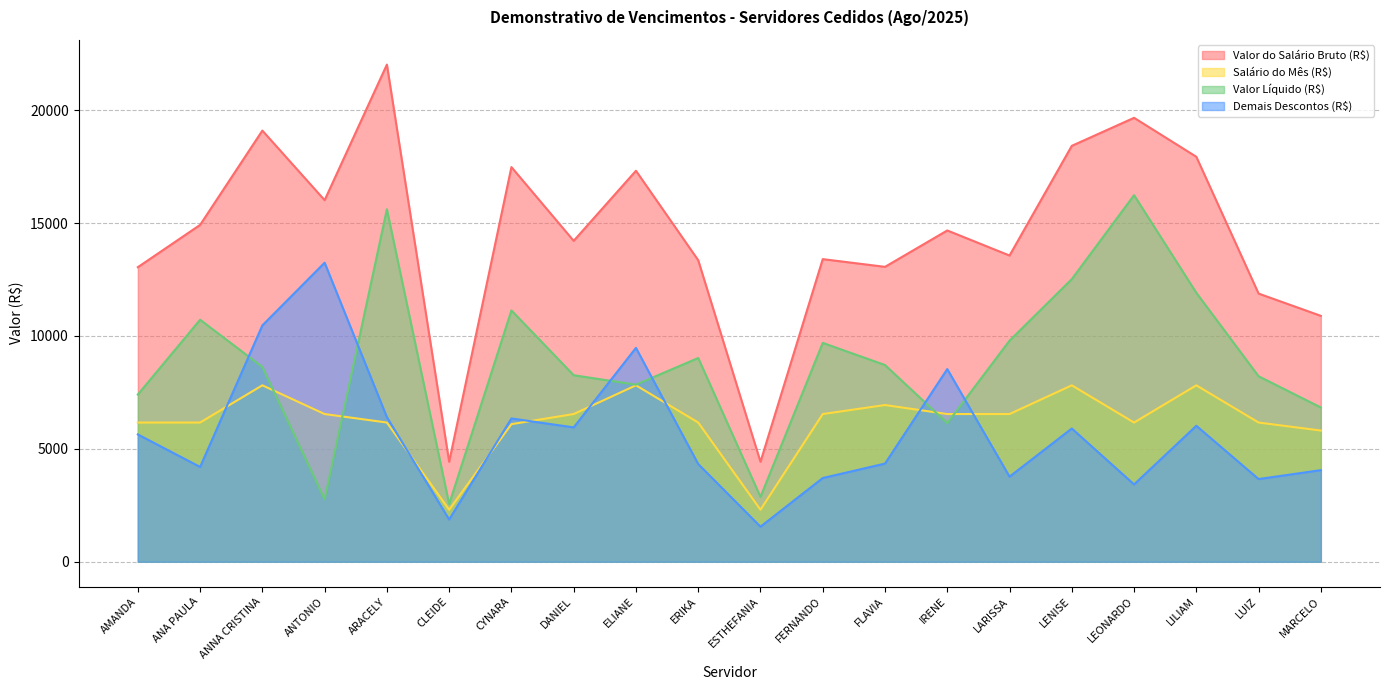

How many interior local peaks does the Valor Líquido (R$) series have?

6